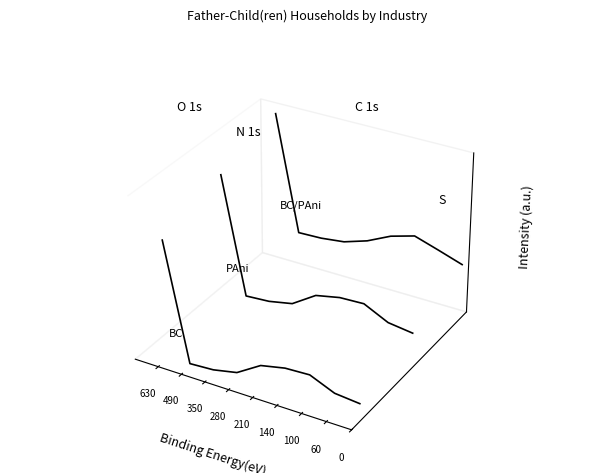

Rank the categories by PAni value from lowest to highest.

0, 60, 100, 280, 350, 140, 490, 210, 630